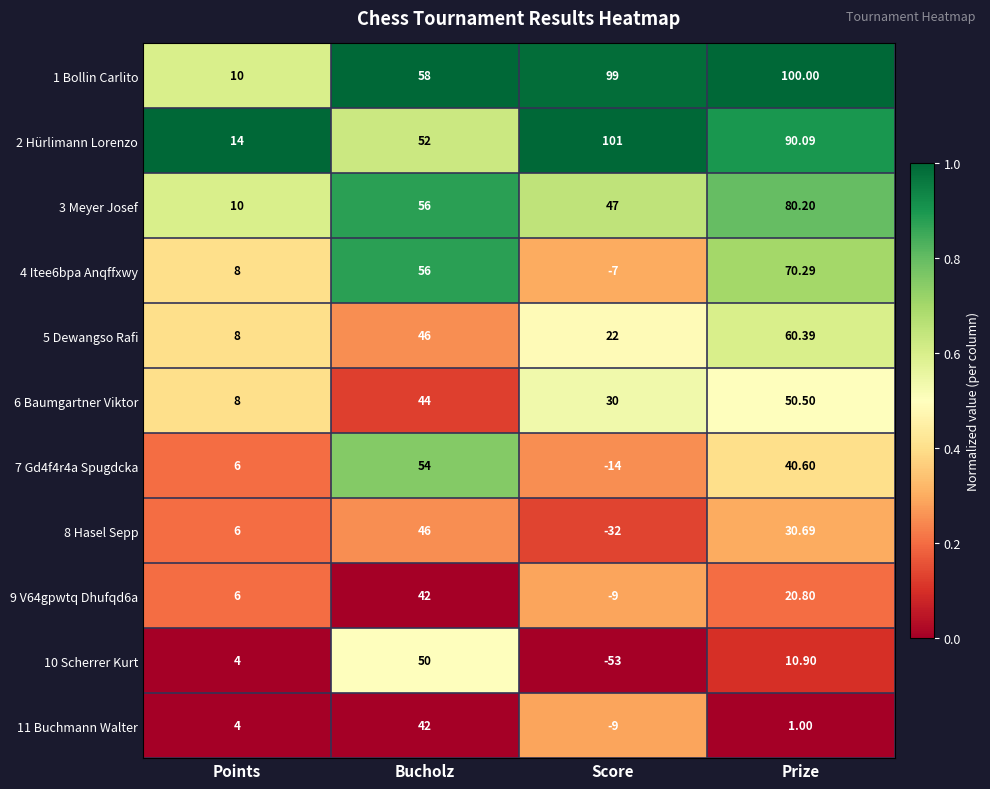

Which series has the largest total across all categories?

1 Bollin Carlito